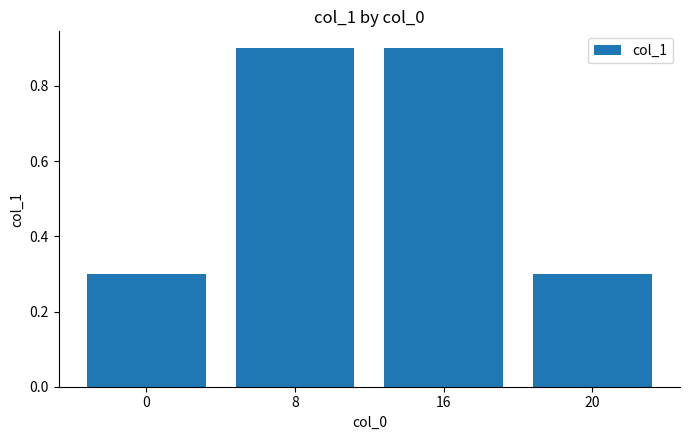

True or false: the data shows 0.3 at 0.

True